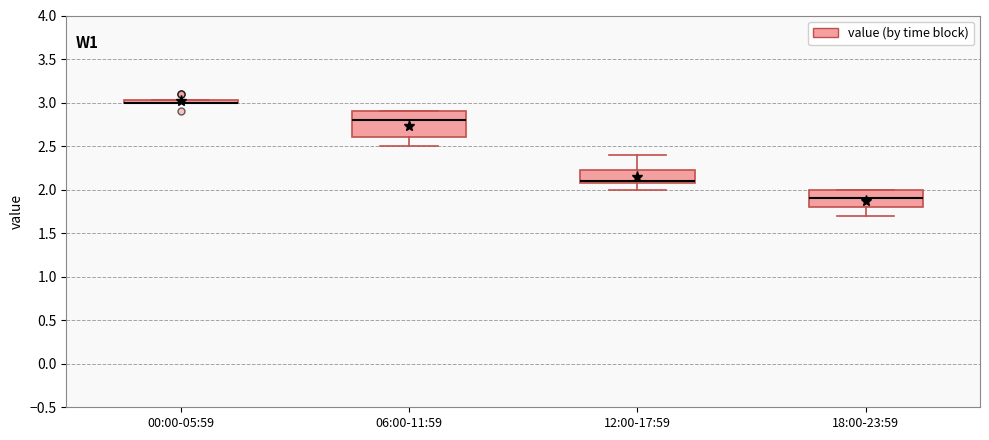

Reading left to right, read every box against the y-axis: the position of its median line, the range the box covers, and the ends of its whiskers. The values are not printed on the chart, so give them approximately, as read against the axis.

00:00-05:59: box collapsed to a line at 3.00, whiskers 3.00 to 3.05
06:00-11:59: median 2.80, box 2.60 to 2.90, whiskers 2.50 to 2.90
12:00-17:59: median 2.10 (just above the box's lower edge), box 2.10 to 2.25, whiskers 2.00 to 2.40
18:00-23:59: median 1.90, box 1.80 to 2.00, whiskers 1.70 to 2.00